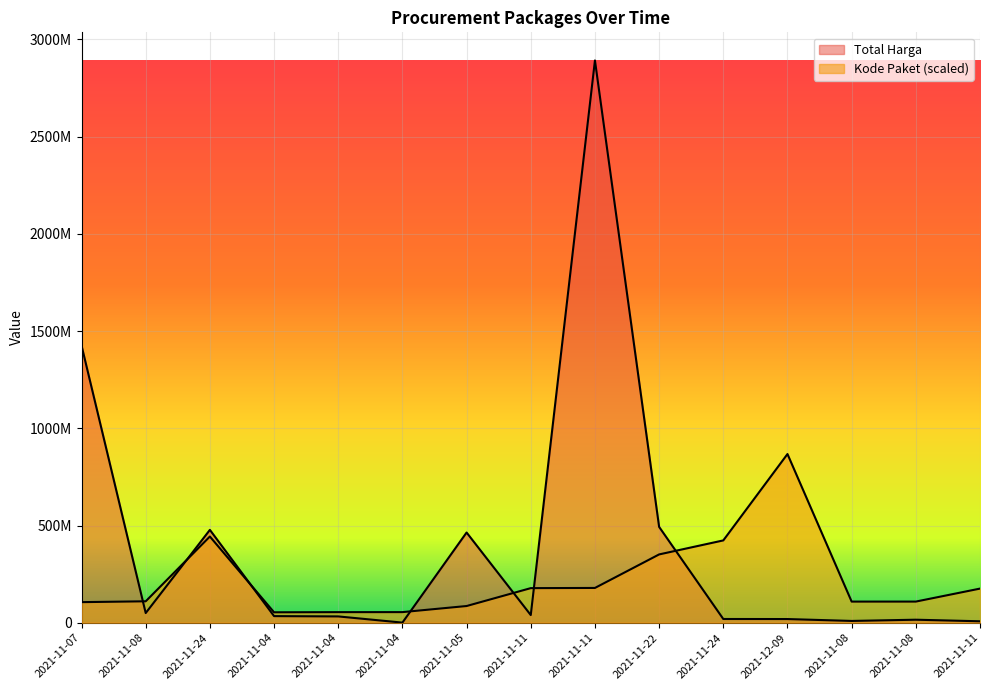

How many times do Kode Paket and Total Harga cross each other?

7